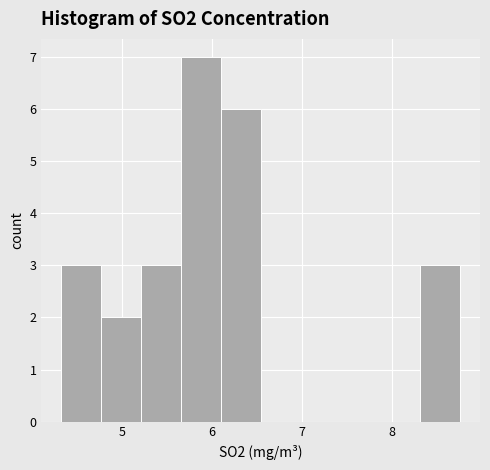

Which range on the x-axis has the tallest bar?

5.7 to 6.1